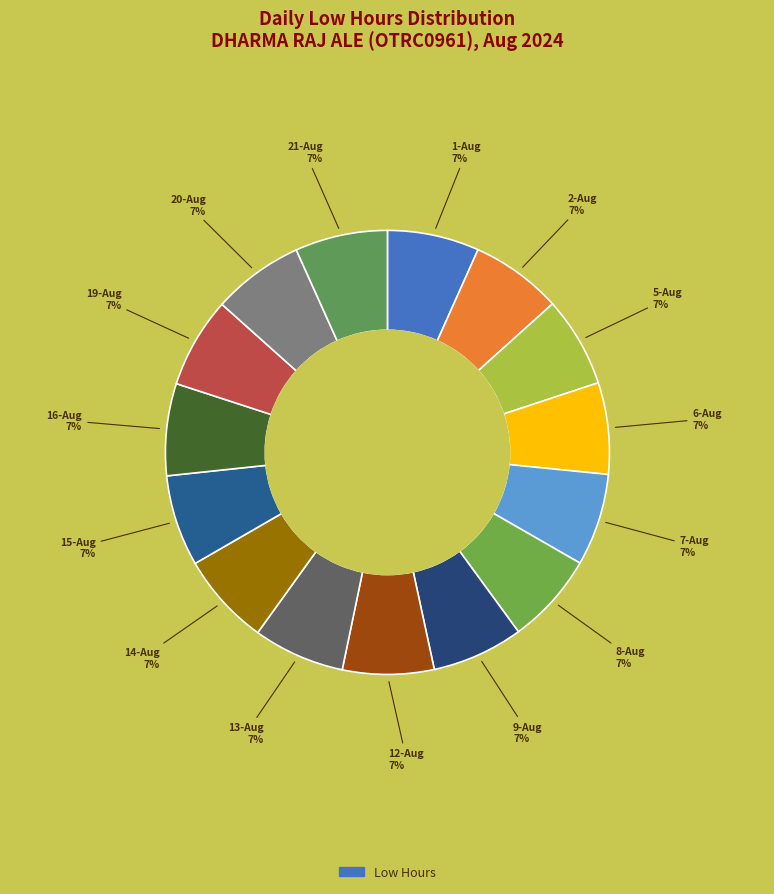

Rank the categories by value from highest to lowest.

14-Aug, 21-Aug, 7-Aug, 16-Aug, 1-Aug, 6-Aug, 13-Aug, 8-Aug, 9-Aug, 12-Aug, 2-Aug, 20-Aug, 15-Aug, 19-Aug, 5-Aug